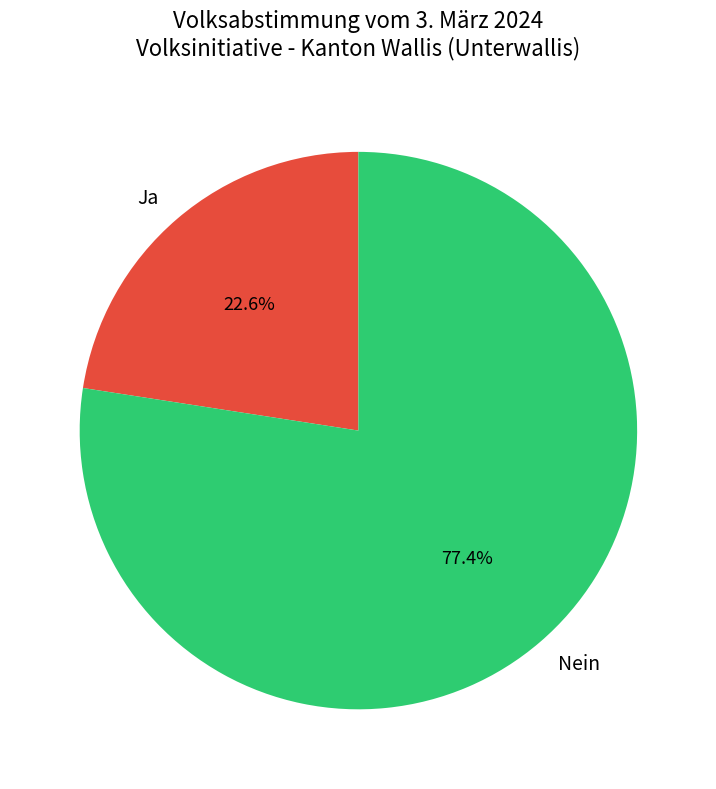

How many segments does this pie chart have?

2